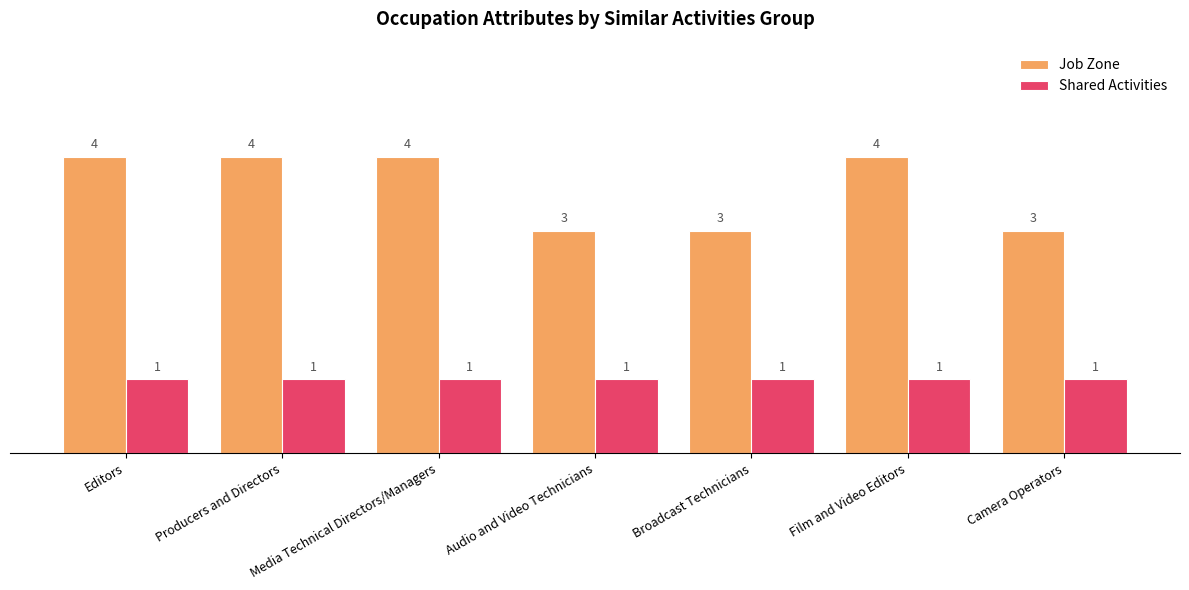

What is the total value across all series at Producers and Directors?

5